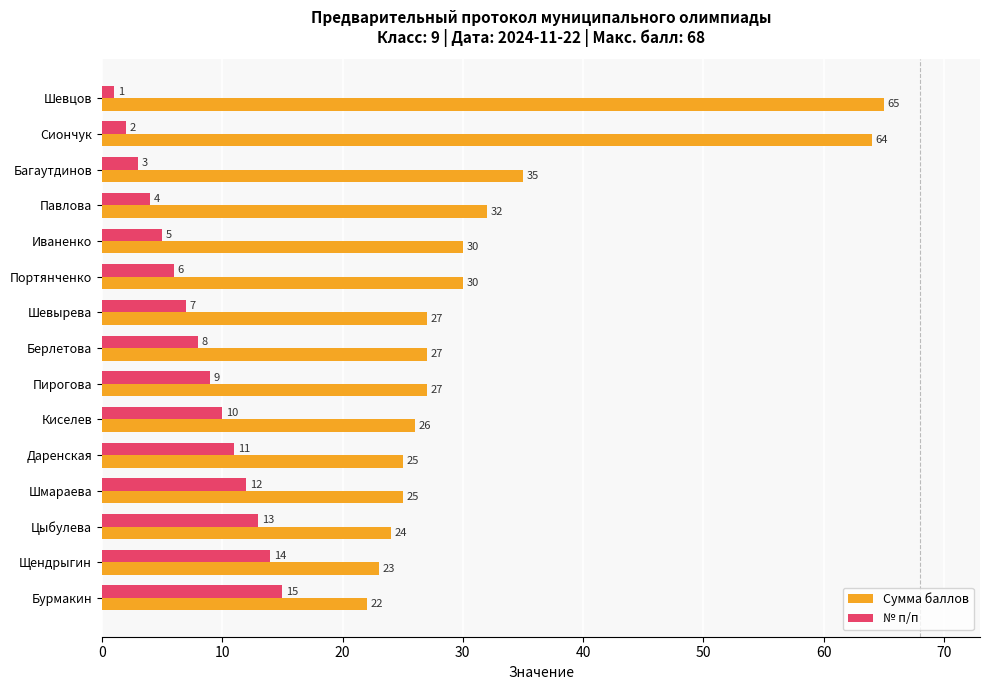

The № п/п series shows 14 at Щендрыгин. True or false?

True